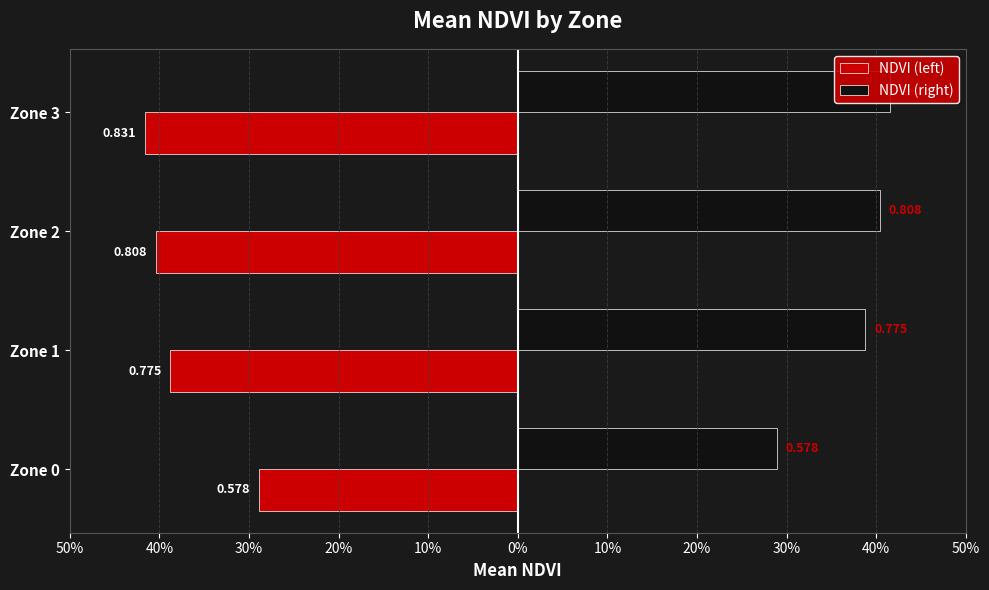

Which series has the largest total across all categories?

NDVI (right)